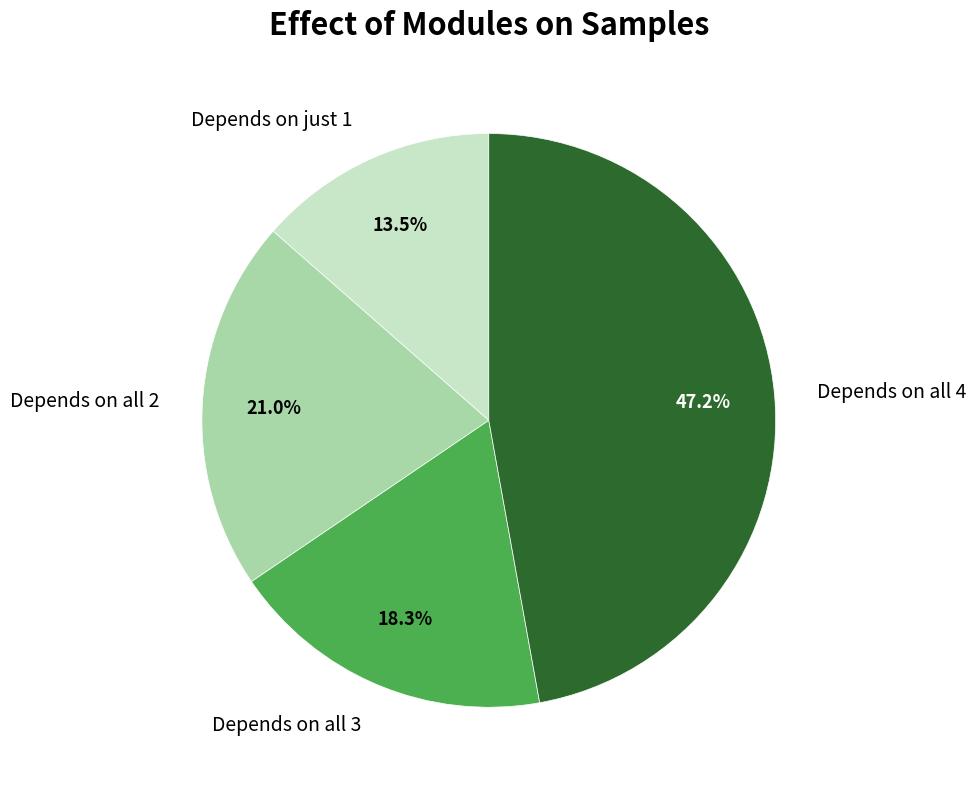

How many segments does this pie chart have?

4